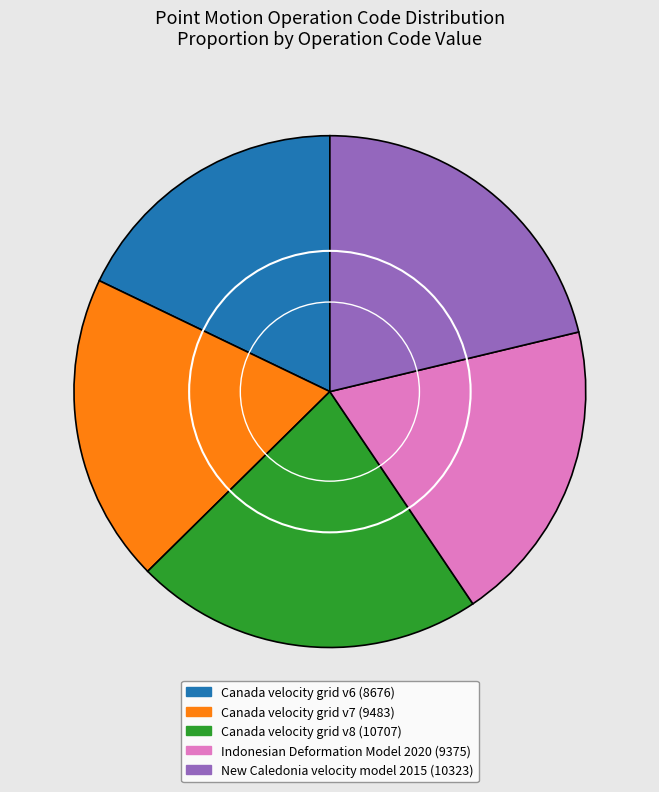

Rank the categories by value from lowest to highest.

Canada velocity grid v6, Indonesian Deformation Model 2020, Canada velocity grid v7, New Caledonia velocity model 2015, Canada velocity grid v8